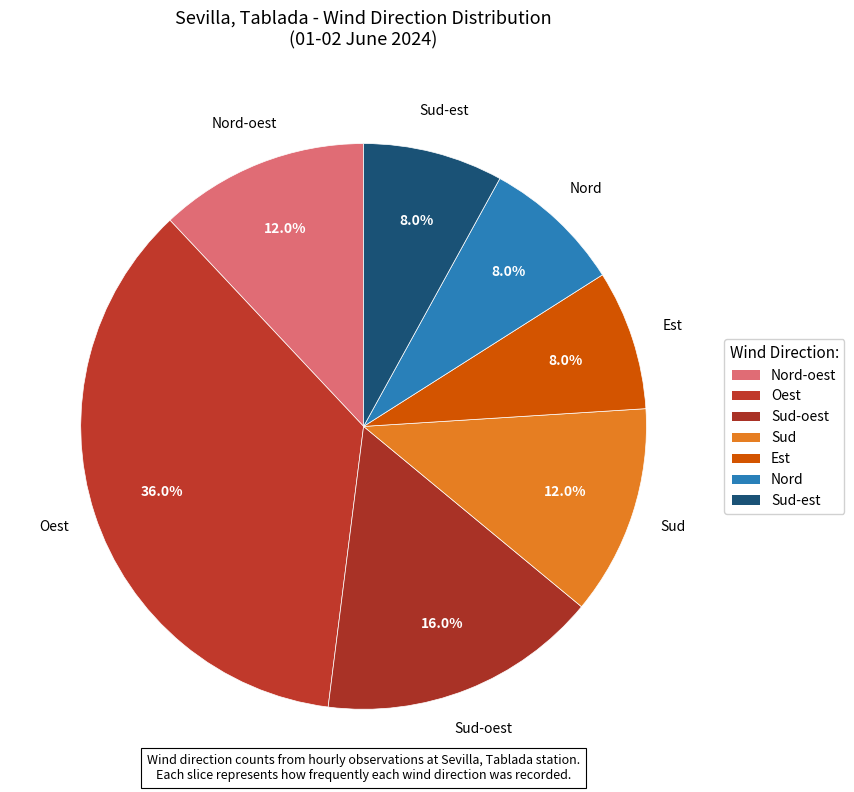

What percentage is the Sud-oest slice, to the nearest percent?

16%